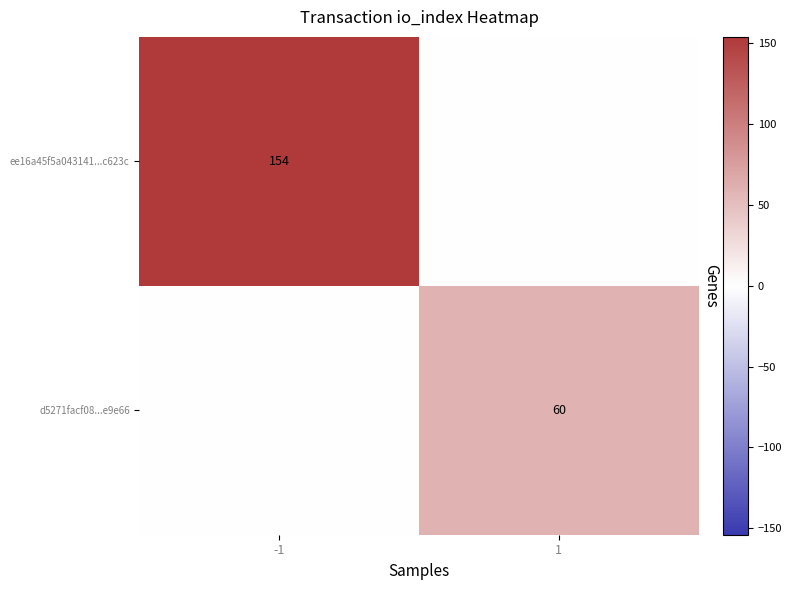

Between 1 and -1, which is larger?

-1